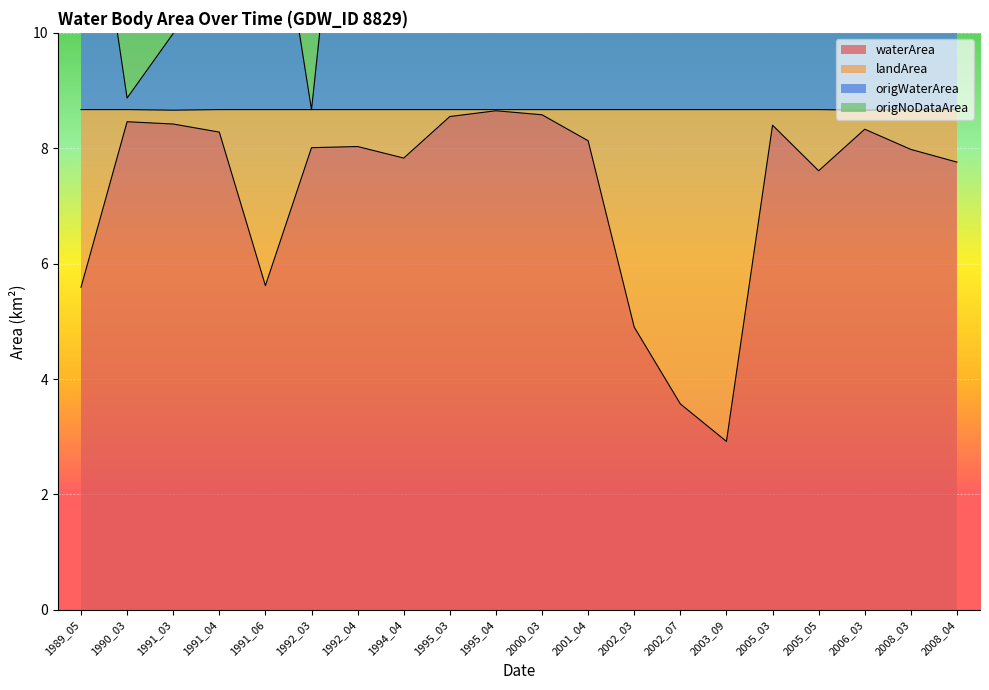

True or false: landArea and waterArea cross at least once.

False